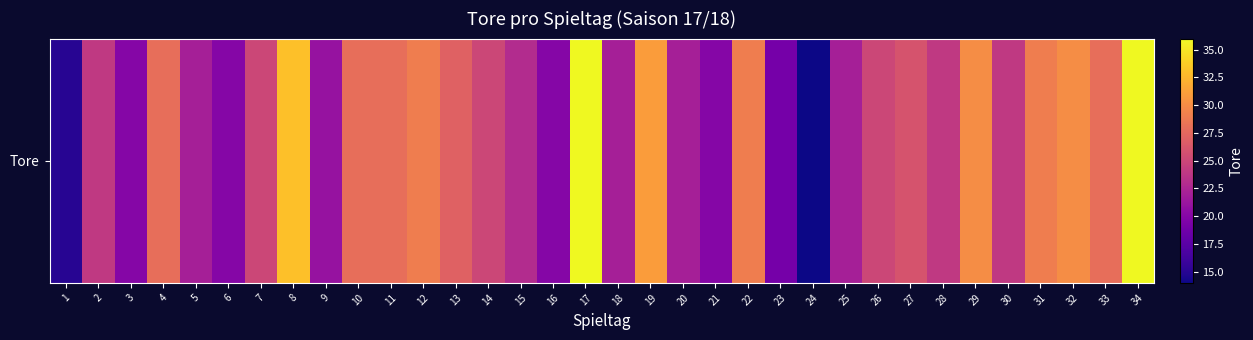

The chart shows a value of 33 at 8. True or false?

True